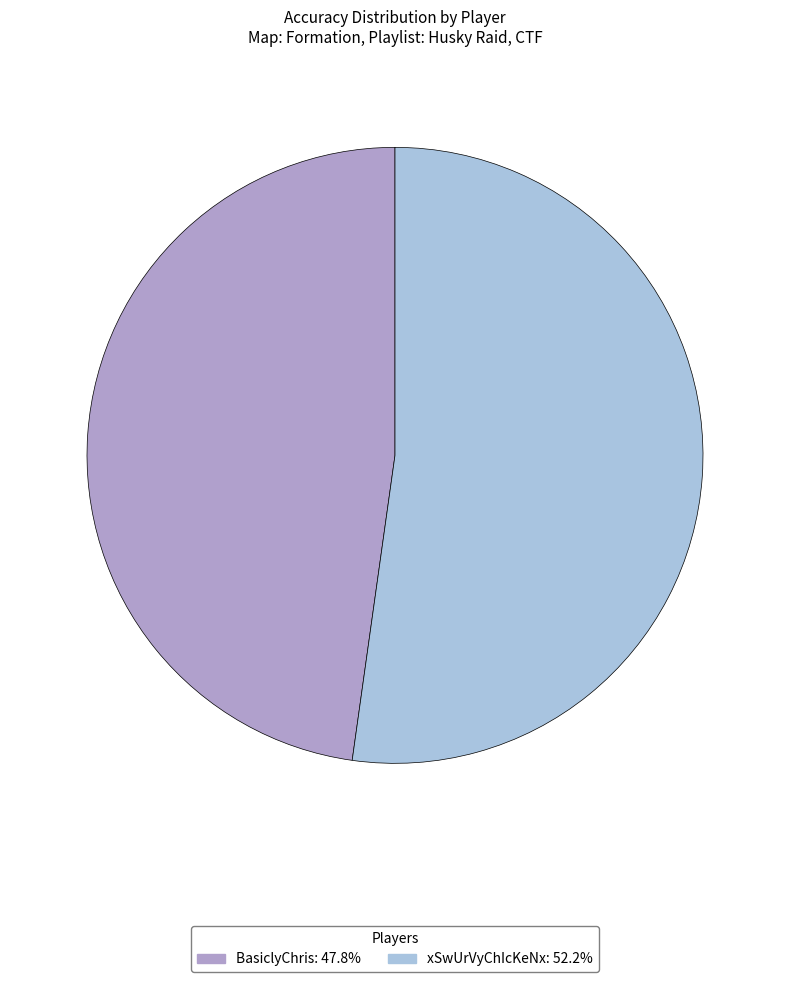

Which category has the smallest portion of the pie?

BasiclyChris